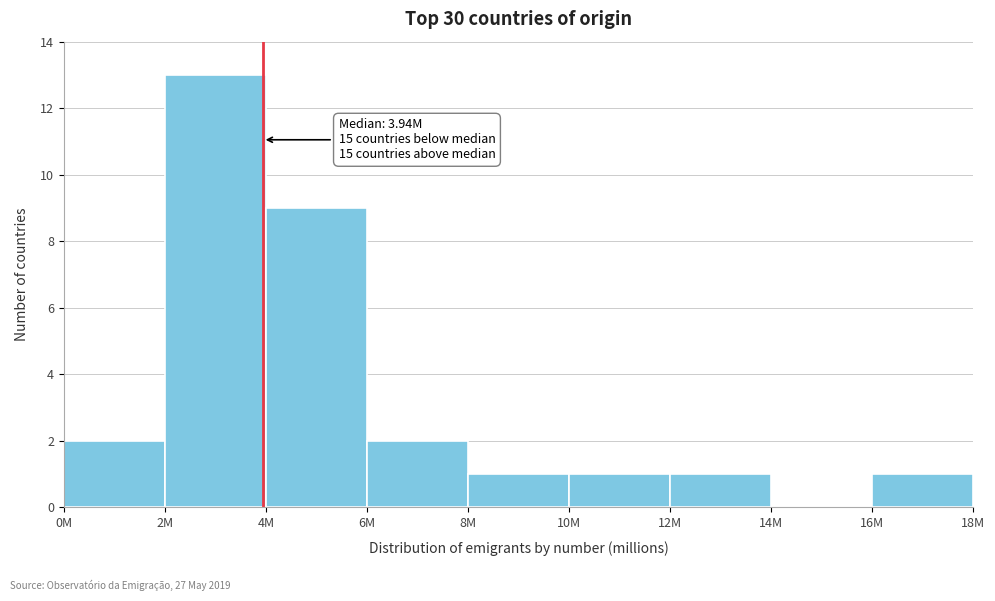

Reading right to left, list all the values displayed in this chart.

16M=1	14M=0	12M=1	10M=1	8M=1	6M=2	4M=9	2M=13	0M=2